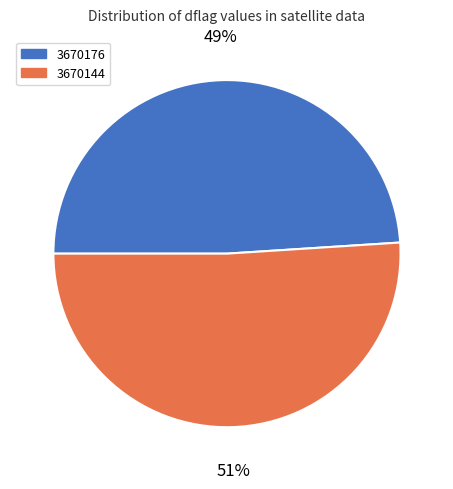

Which category accounts for the majority?

3670144